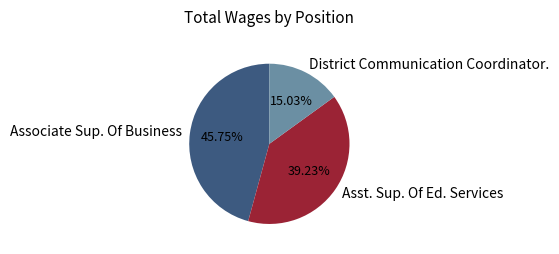

Is it true that Asst. Sup. Of Ed. Services is 48% of the pie?

False